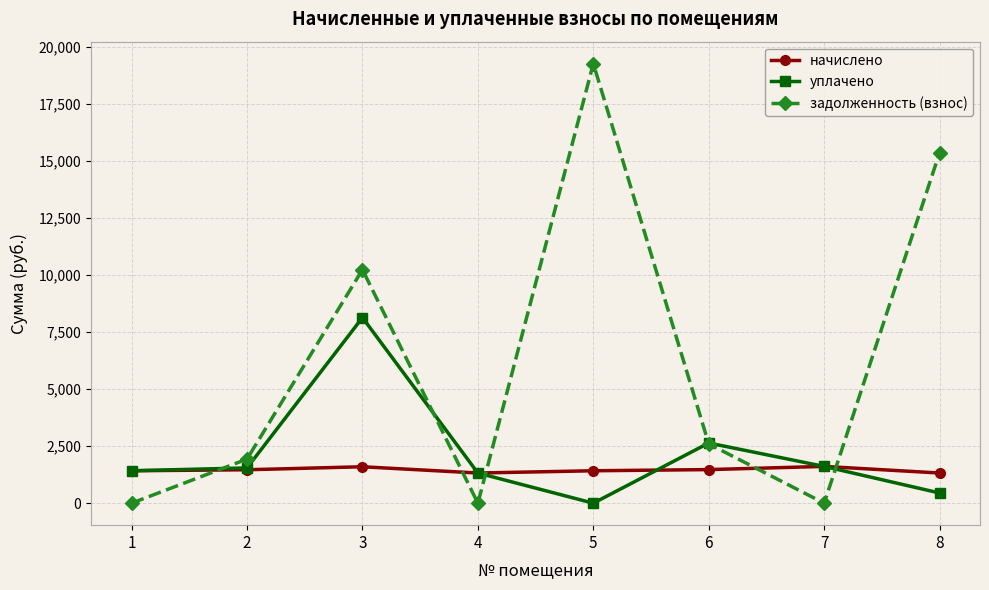

At which category does уплачено reach its first local peak?

3